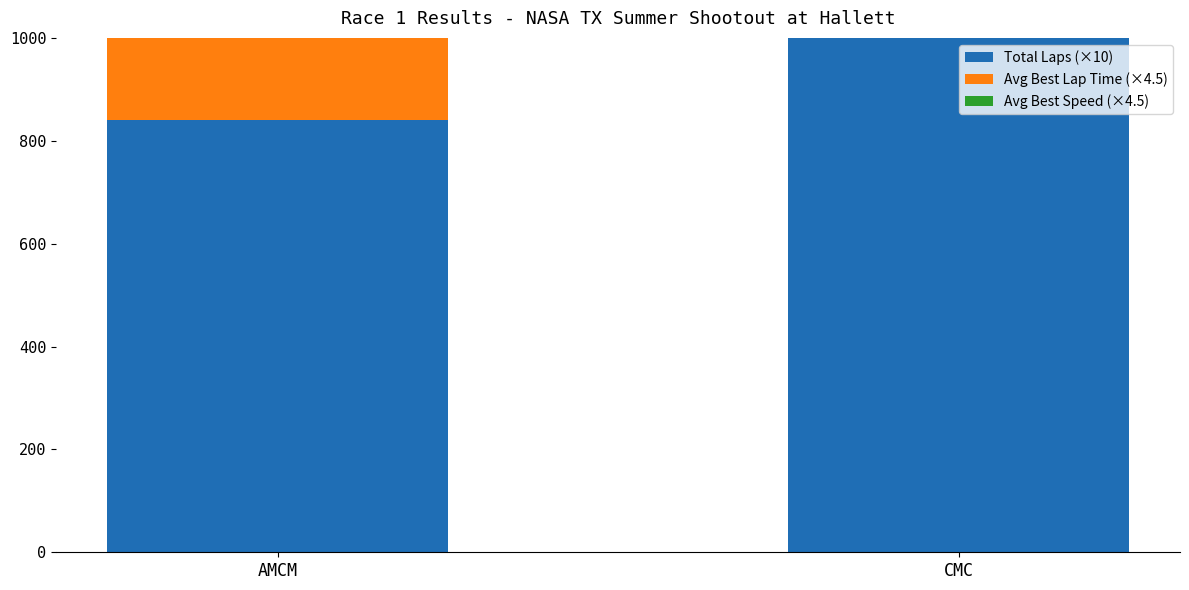

Which category has the highest value across all series?

CMC